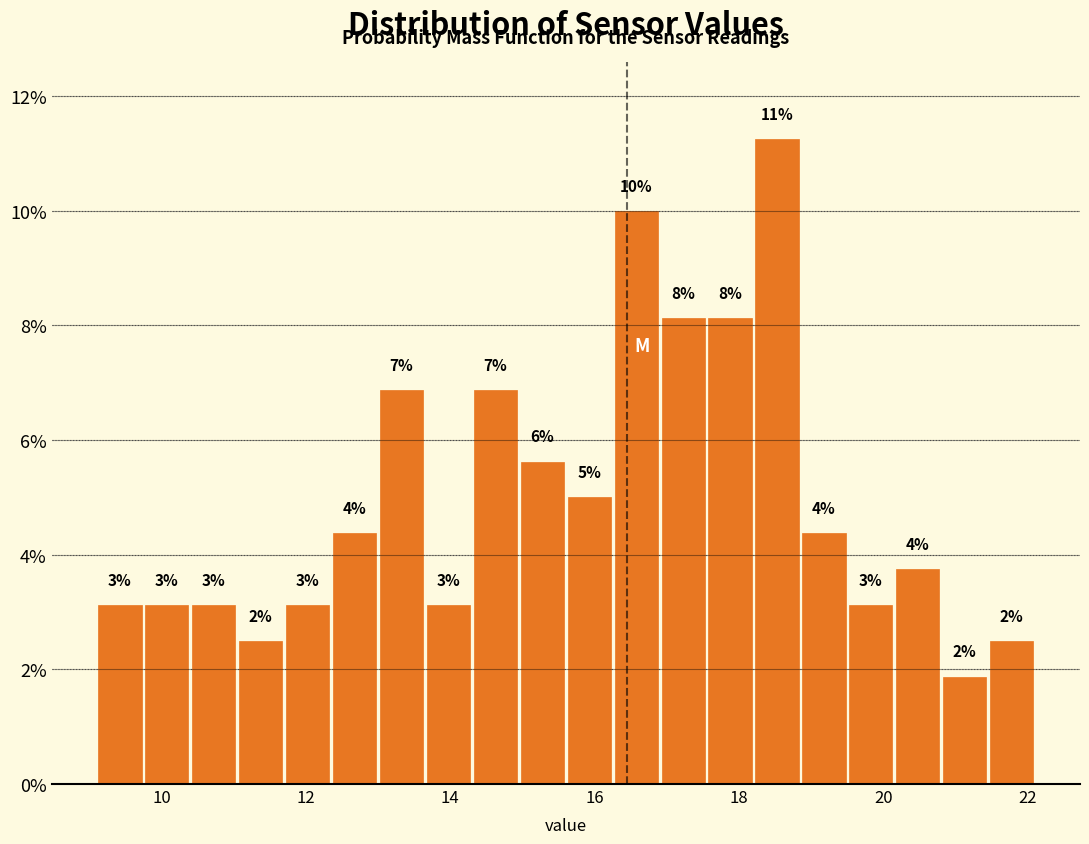

Read against the x-axis, roughly where is the centre of the tallest bar?

18.6